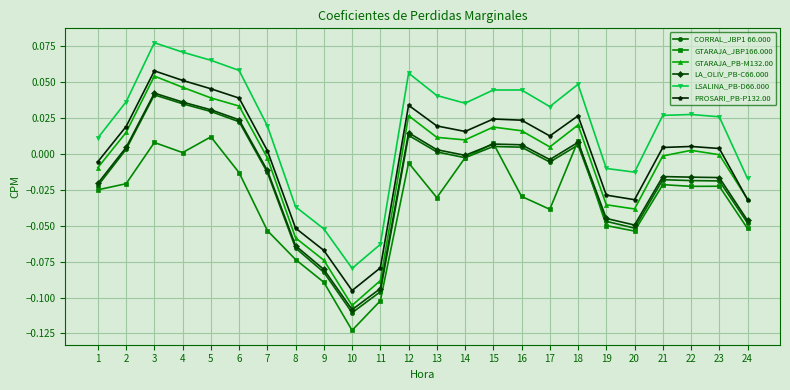

True or false: PROSARI_PB-P132.00 has more than 2 interior local peaks.

True